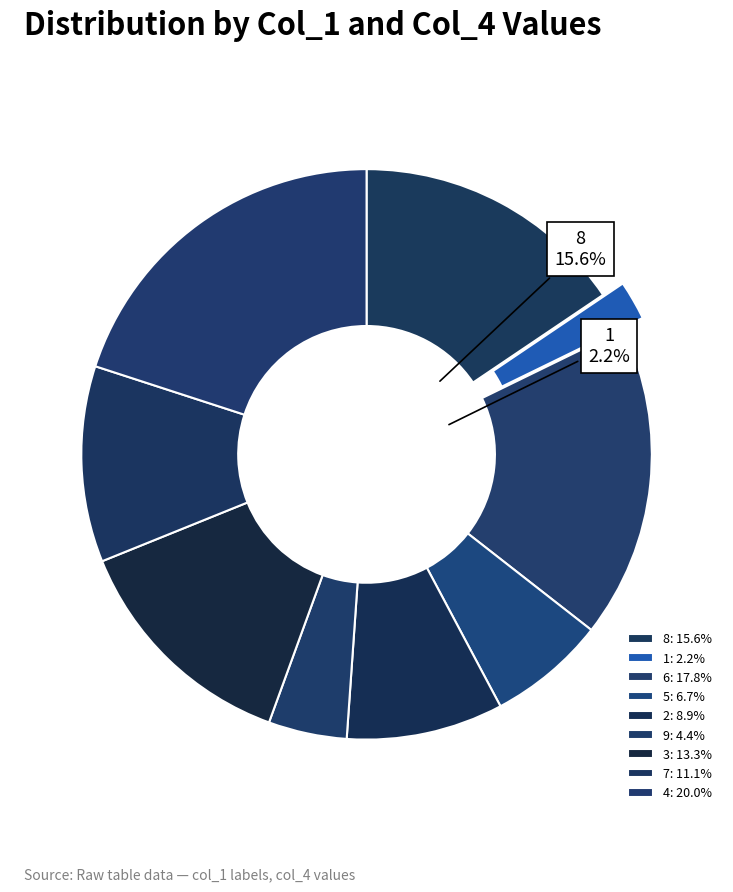

Is it true that 8 is 16% of the pie?

True